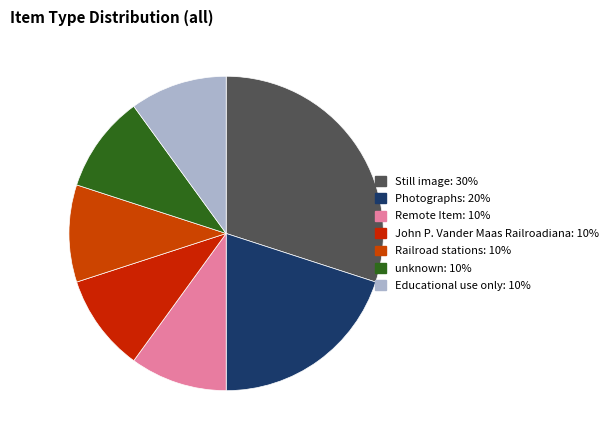

Does Educational use only account for over 50% of the chart?

No